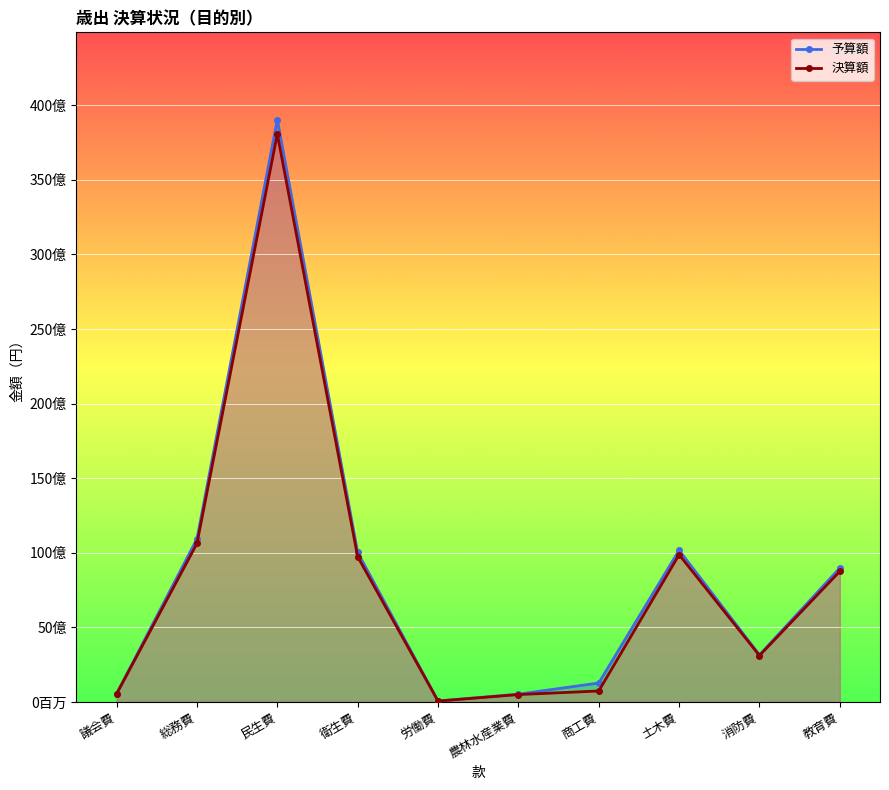

What is the sum of the 予算額 values at 民生費 and 議会費?

39586003000